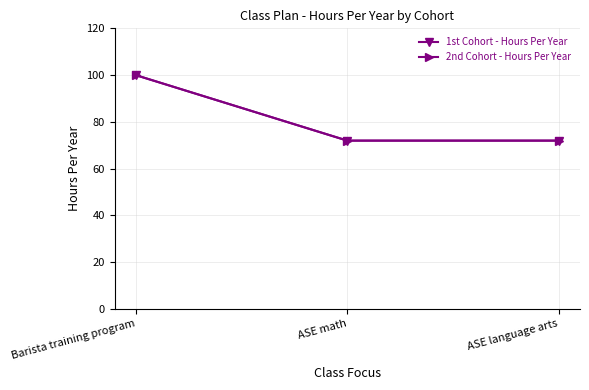

Is this an area chart (filled region under the line)?

No